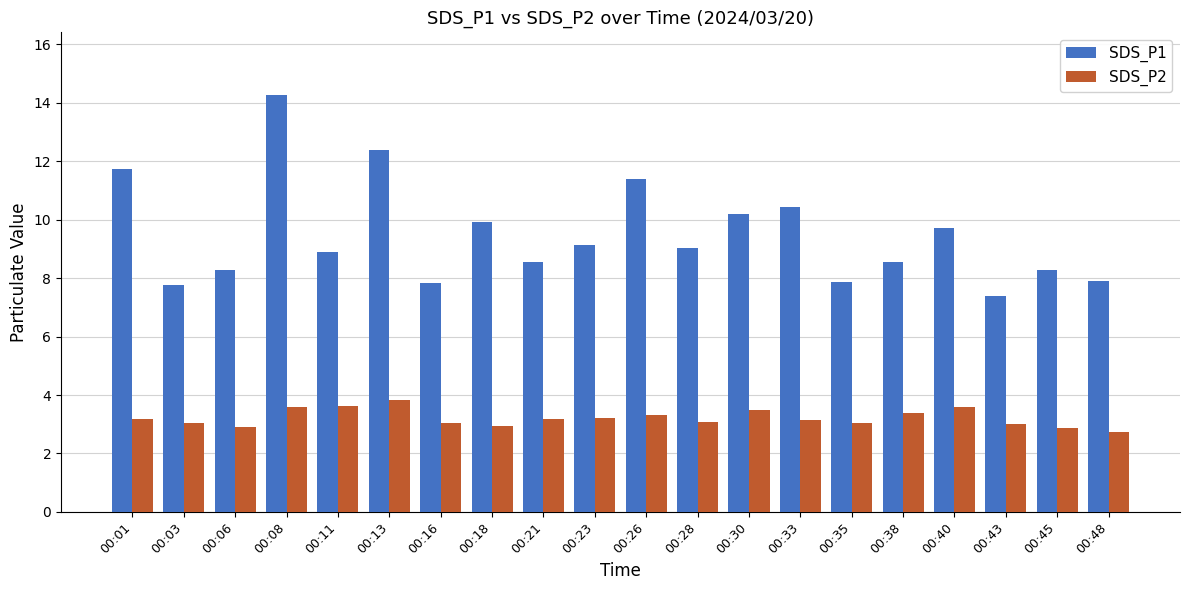

What is the average value of the SDS_P1 series?

9.5